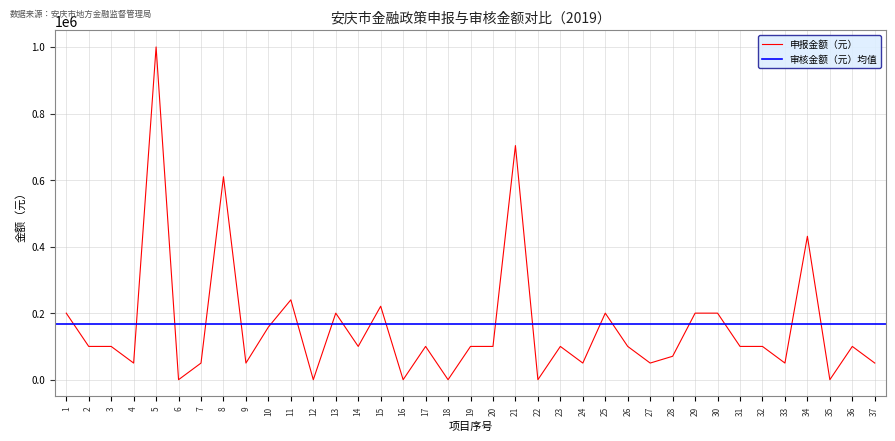

What is the change in value from 5 to 18?

-1000000